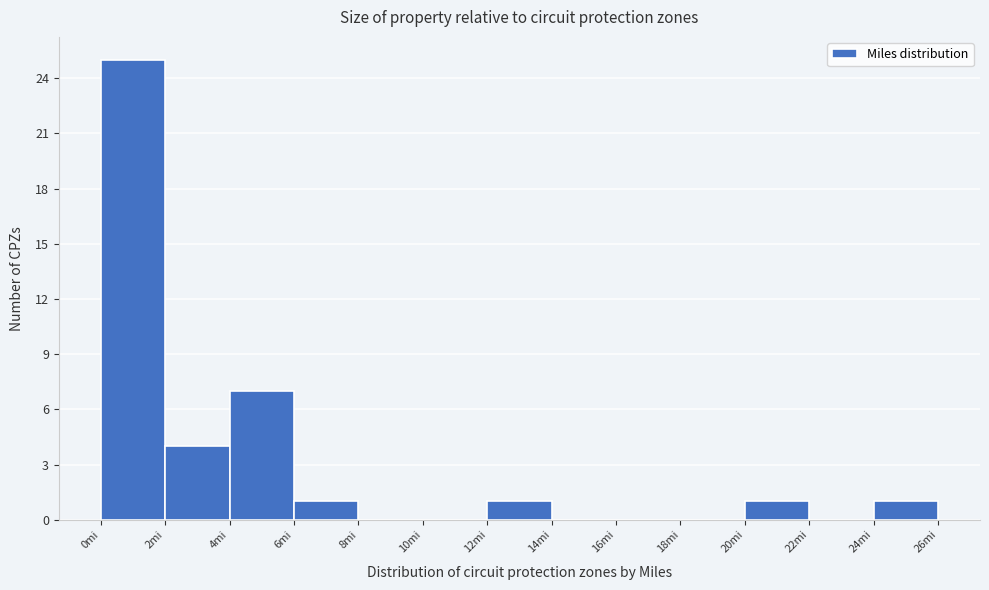

Which range on the x-axis has the tallest bar?

0 to 2